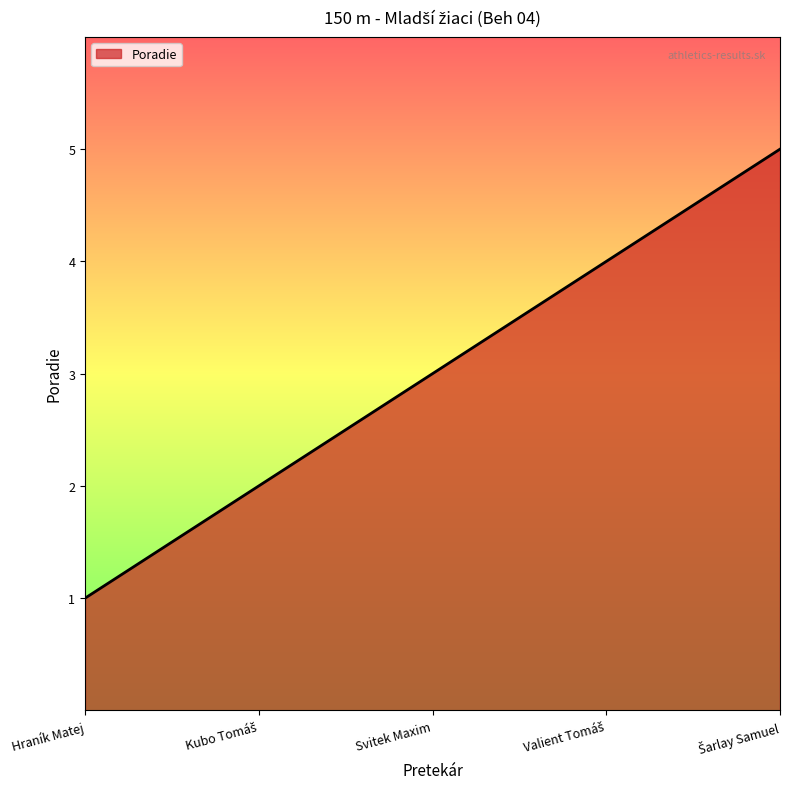

At which category does the chart reach its minimum across all series?

Hraník Matej